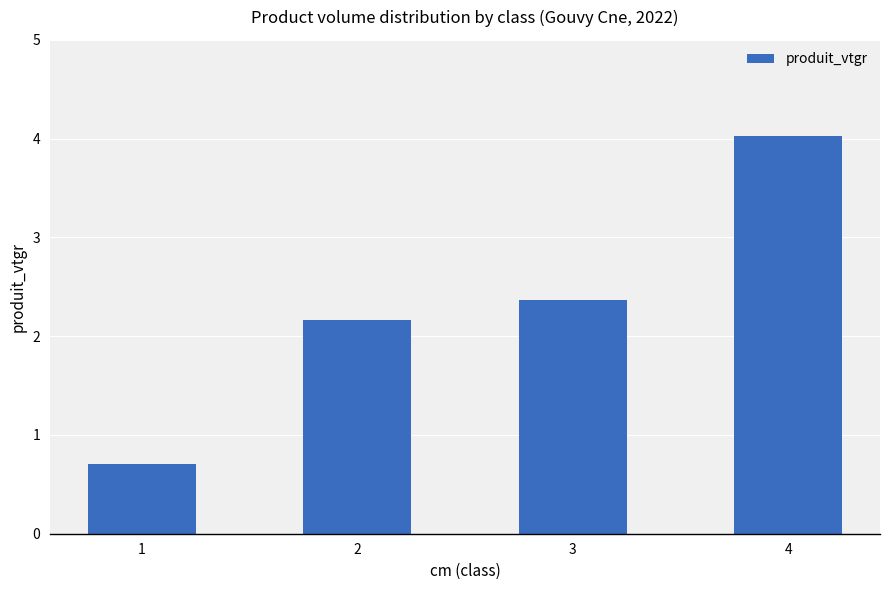

Reading left to right, what are all the values shown in this chart?

0.7	2.2	2.4	4.0